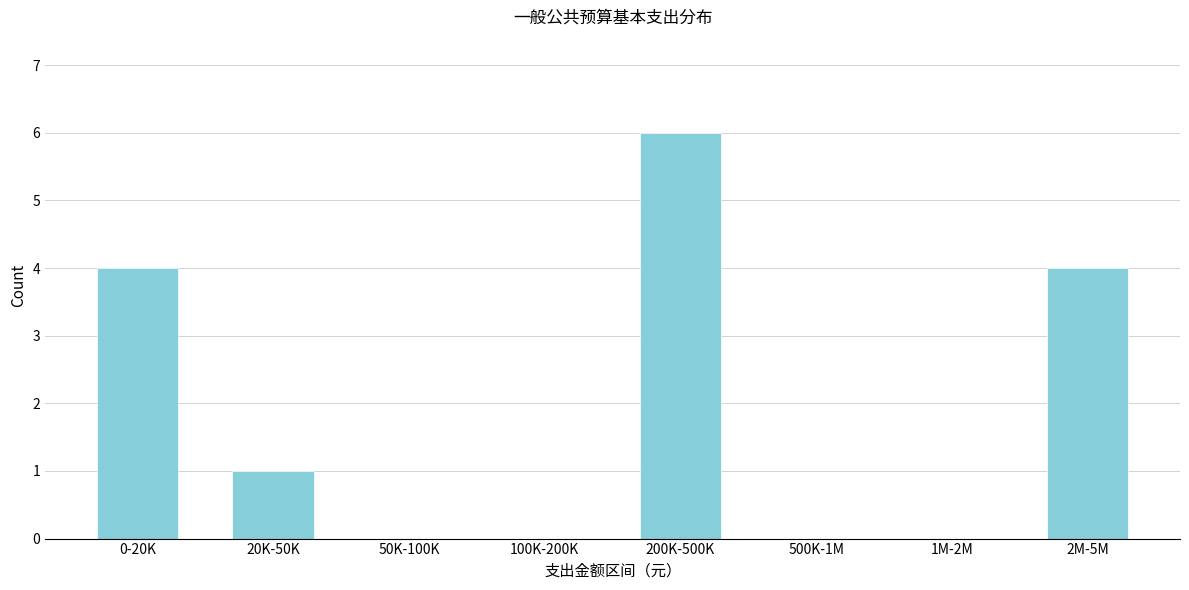

Reading left to right, what are all the values shown in this chart?

0-20K=4	20K-50K=1	50K-100K=0	100K-200K=0	200K-500K=6	500K-1M=0	1M-2M=0	2M-5M=4